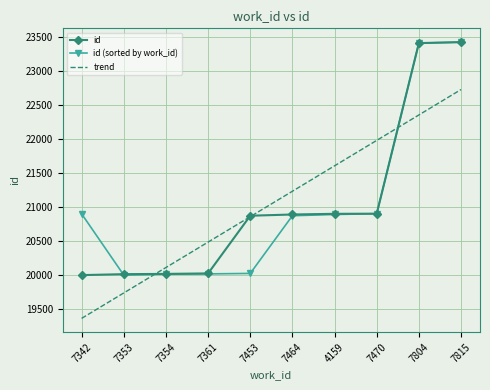

Between 7361 and 7464, which series saw the biggest shift?

id